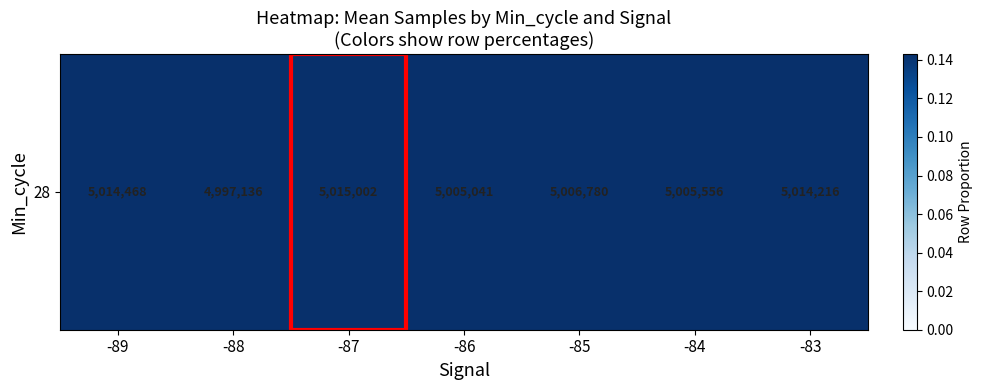

Rank the categories by value from lowest to highest.

-88, -86, -84, -85, -83, -89, -87